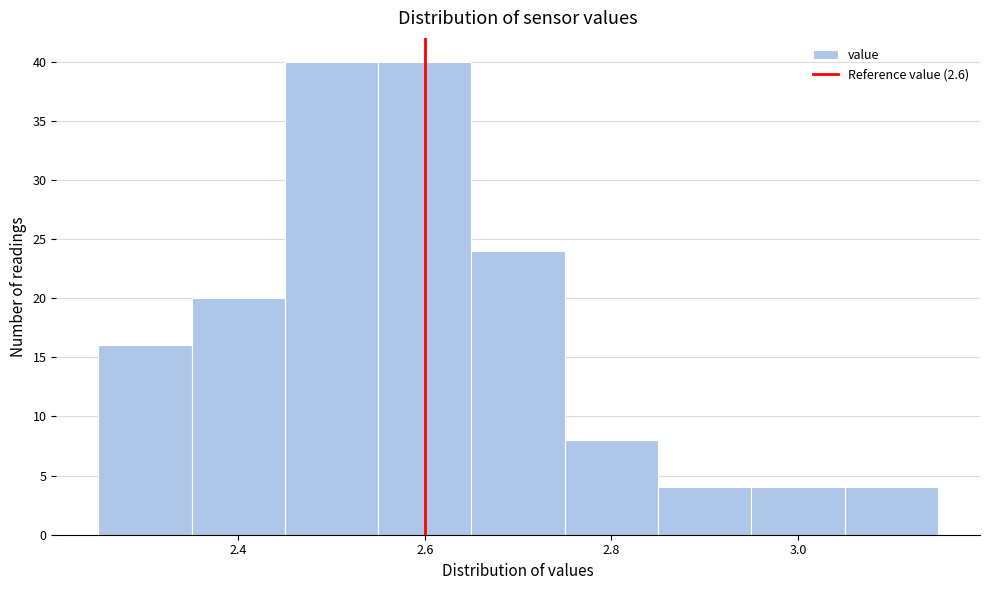

Reading left to right, transcribe this chart: for each bar, give the range it covers on the x-axis and its height. Neither the bar edges nor the heights are printed on the chart, so give them approximately, as read against the axes.

2.25 to 2.35: 16
2.35 to 2.45: 20
2.45 to 2.55: 40
2.55 to 2.65: 40
2.65 to 2.75: 24
2.75 to 2.85: 8
2.85 to 2.95: 4
2.95 to 3.05: 4
3.05 to 3.15: 4